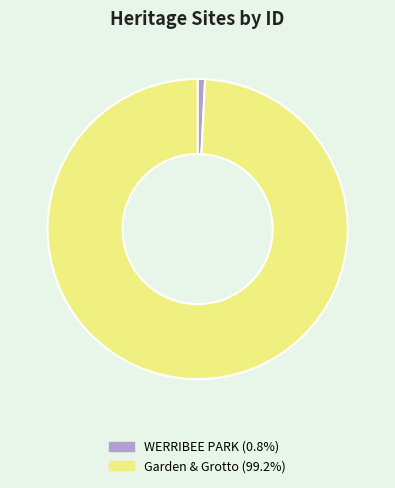

Between WERRIBEE PARK and Garden & Grotto, which is larger?

Garden & Grotto